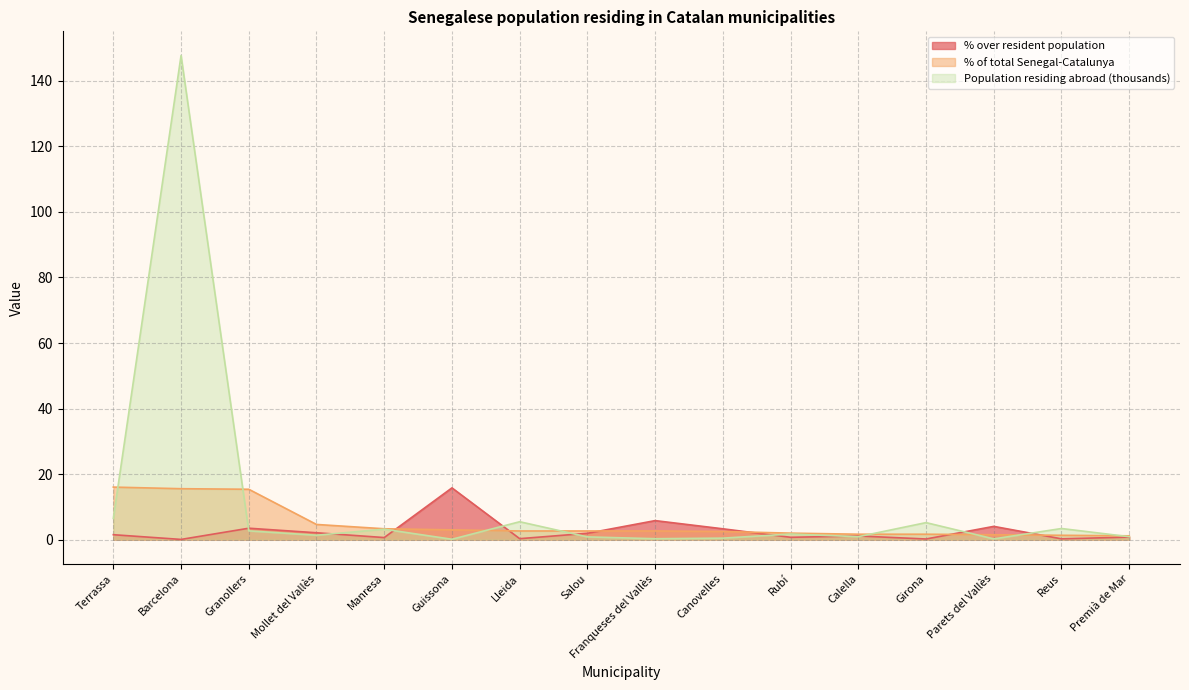

Between Terrassa and Lleida, which is larger?

Terrassa